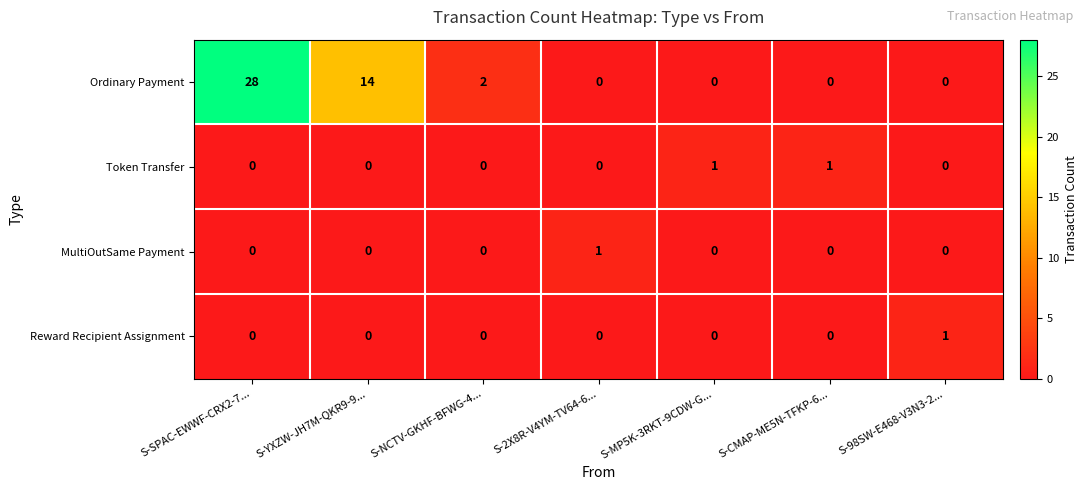

Is it true that Token Transfer equals 1 at S-YXZW-JH7M-QKR9-9...?

False